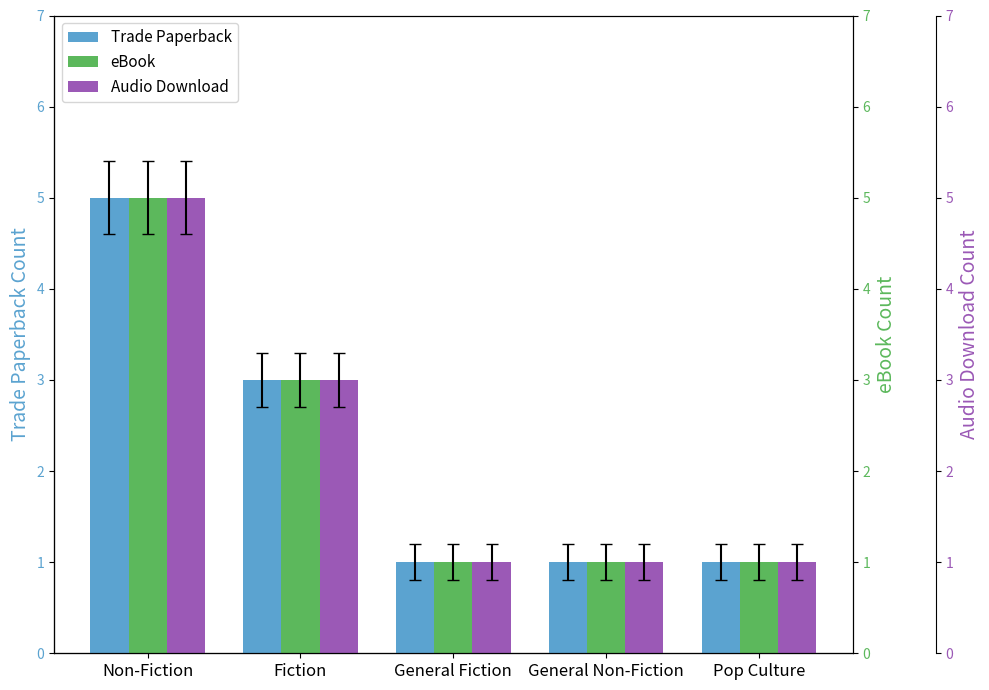

What is the minimum value for eBook?

1